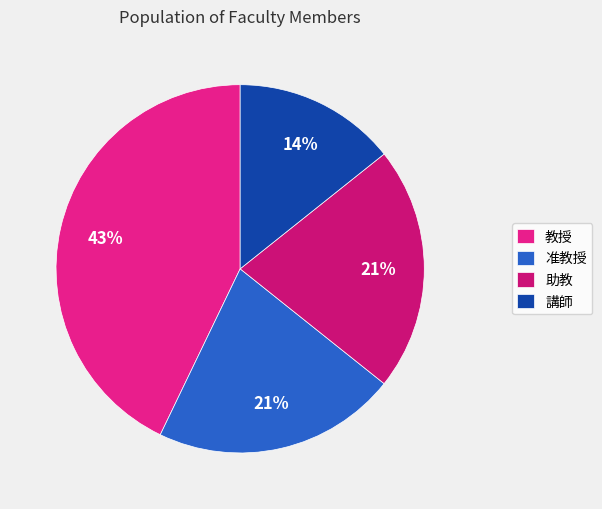

Rank the categories by value from highest to lowest.

教授, 准教授, 助教, 講師